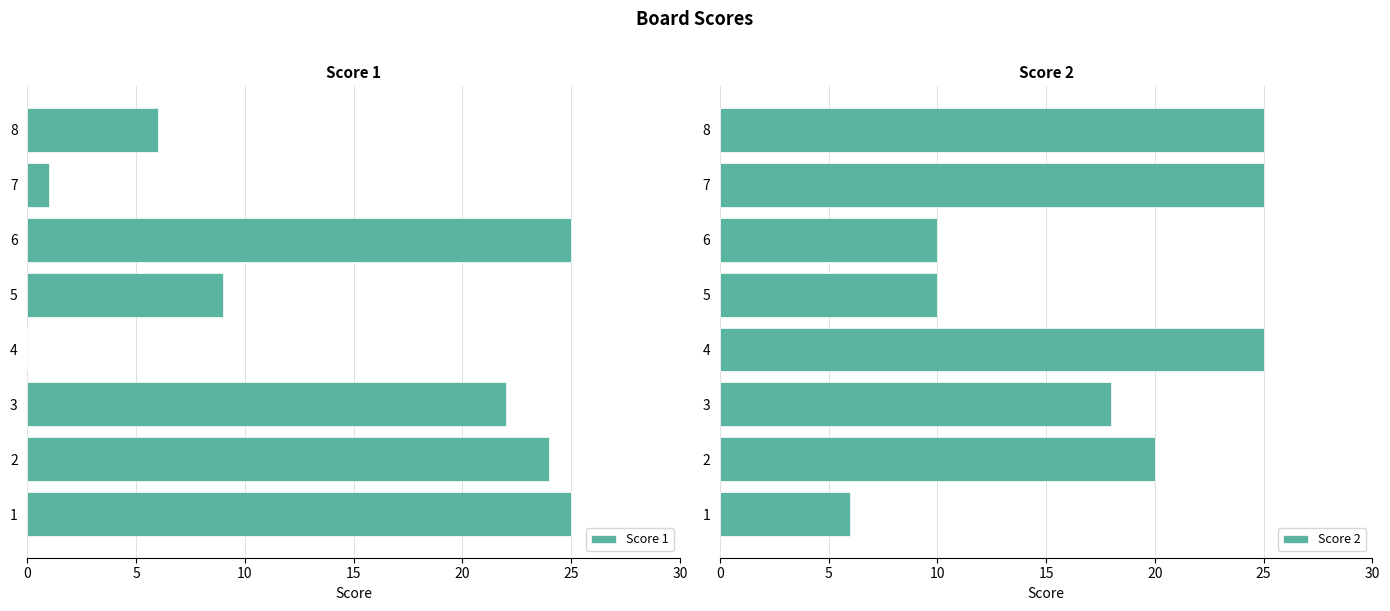

Is it true that Score 1 equals 17 at 4?

False